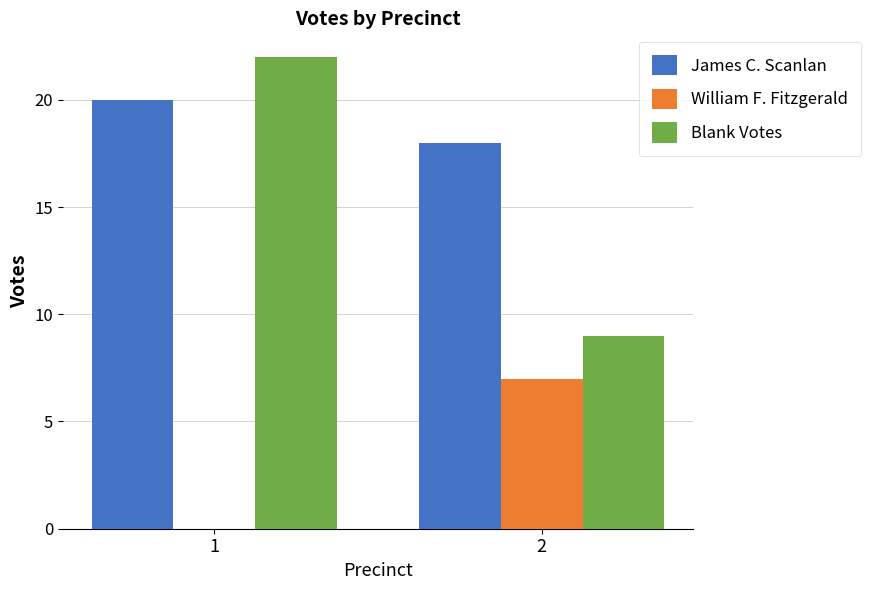

Where is Blank Votes nearest to the value 15?

2